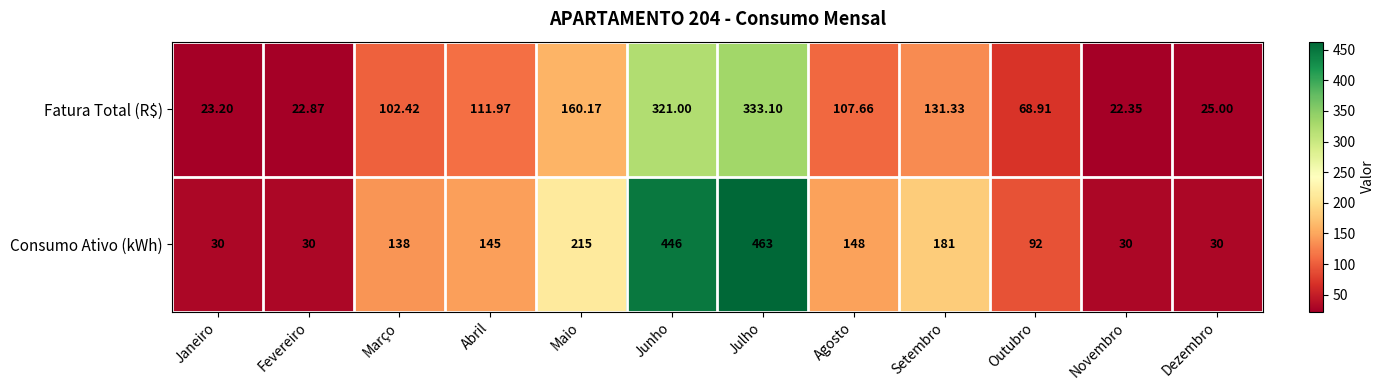

Is the value of Fatura Total (R$) at Agosto greater than the value of Consumo Ativo (kWh) at Março?

No